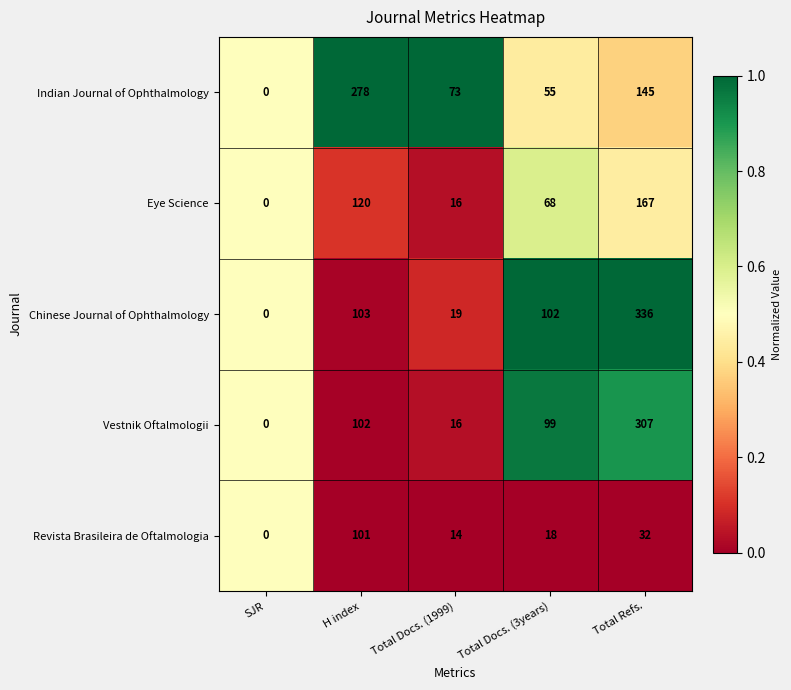

What is the total value across all series at Total Docs. (3years)?

342